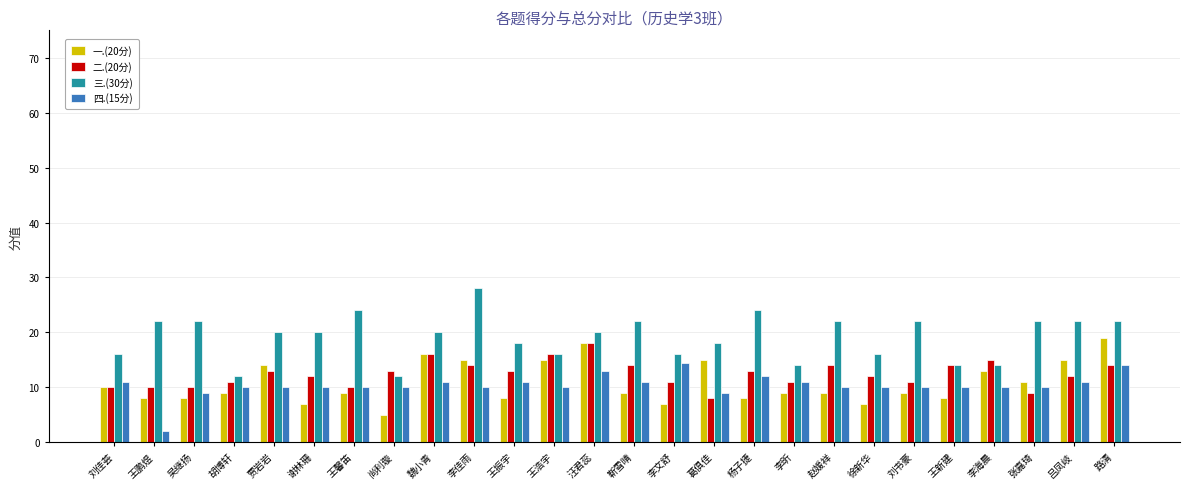

What is the difference between the maximum and second lowest values in the 三.(30分) series?

16.0